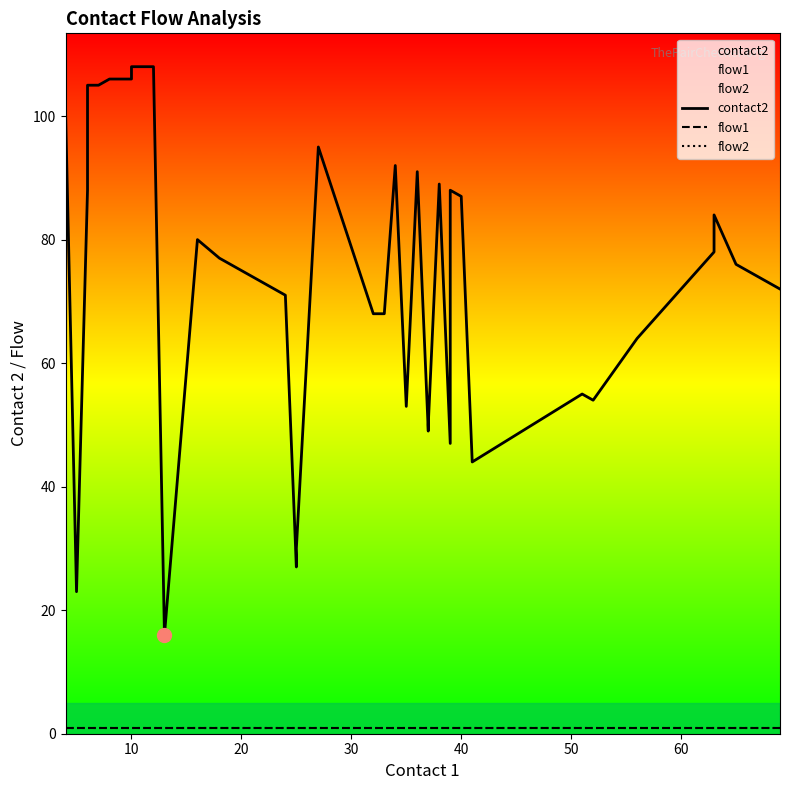

Reading left to right, extract all data points from this chart.

contact2: 101	23	88	90	105	105	106	106	108	108	16	80	77	75	73	71	27	30	95	68	68	92	53	91	49	50	89	47	88	87	44	55	54	64	78	79	84	76	74	72
flow1: 1	1	1	1	1	1	1	1	1	1	1	1	1	1	1	1	1	1	1	1	1	1	1	1	1	1	1	1	1	1	1	1	1	1	1	1	1	1	1	1
flow2: 1	1	1	1	1	1	1	1	1	1	1	1	1	1	1	1	1	1	1	1	1	1	1	1	1	1	1	1	1	1	1	1	1	1	1	1	1	1	1	1